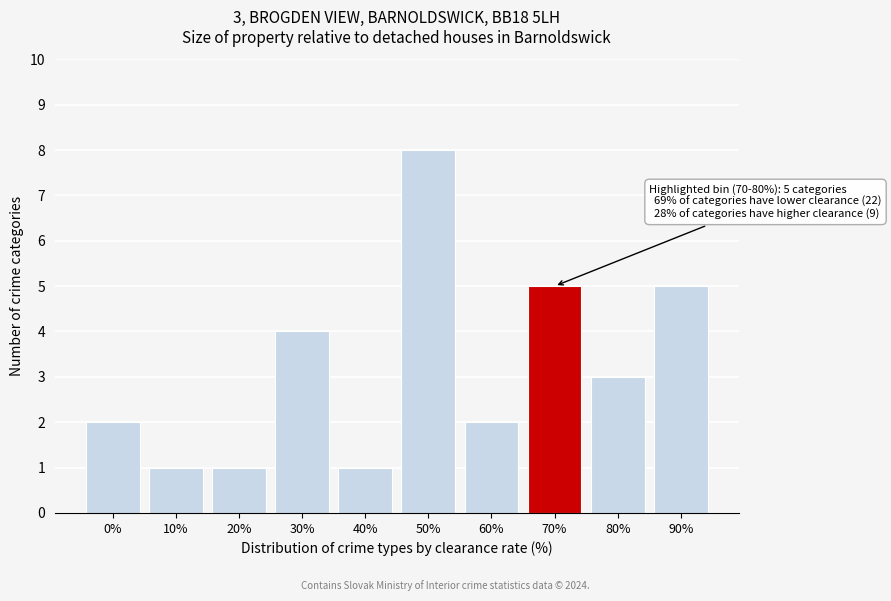

Reading right to left, what are all the values shown in this chart?

5	3	5	2	8	1	4	1	1	2